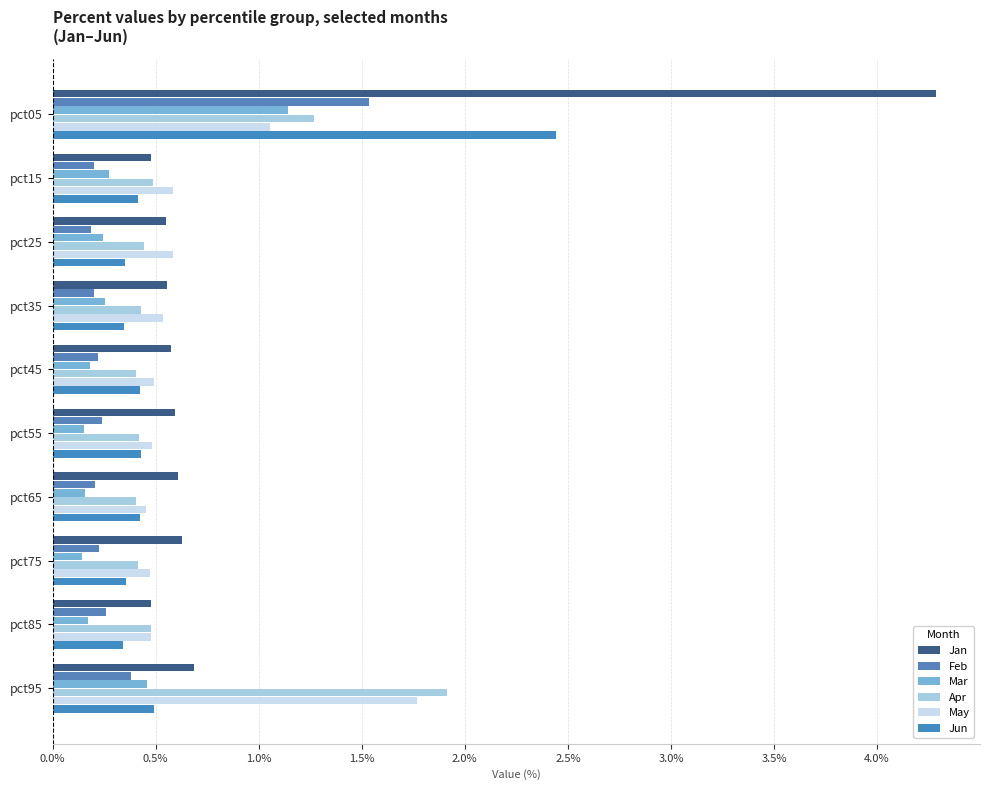

At how many categories does at least one series exceed 1?

2